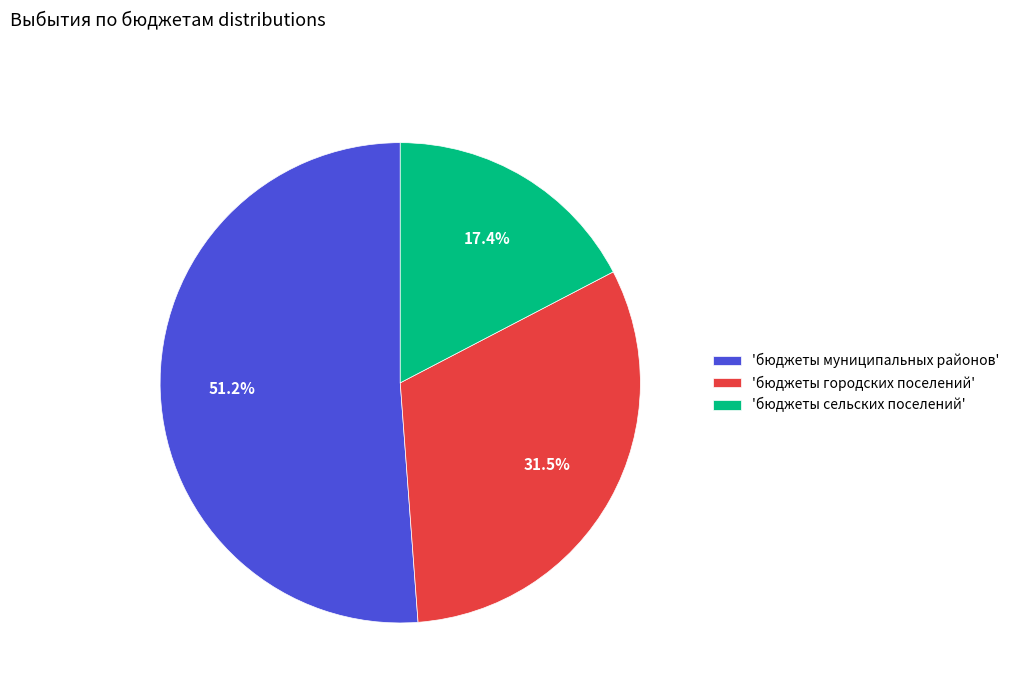

What is the total percentage of 'бюджеты муниципальных районов' and 'бюджеты городских поселений'?

82.6%